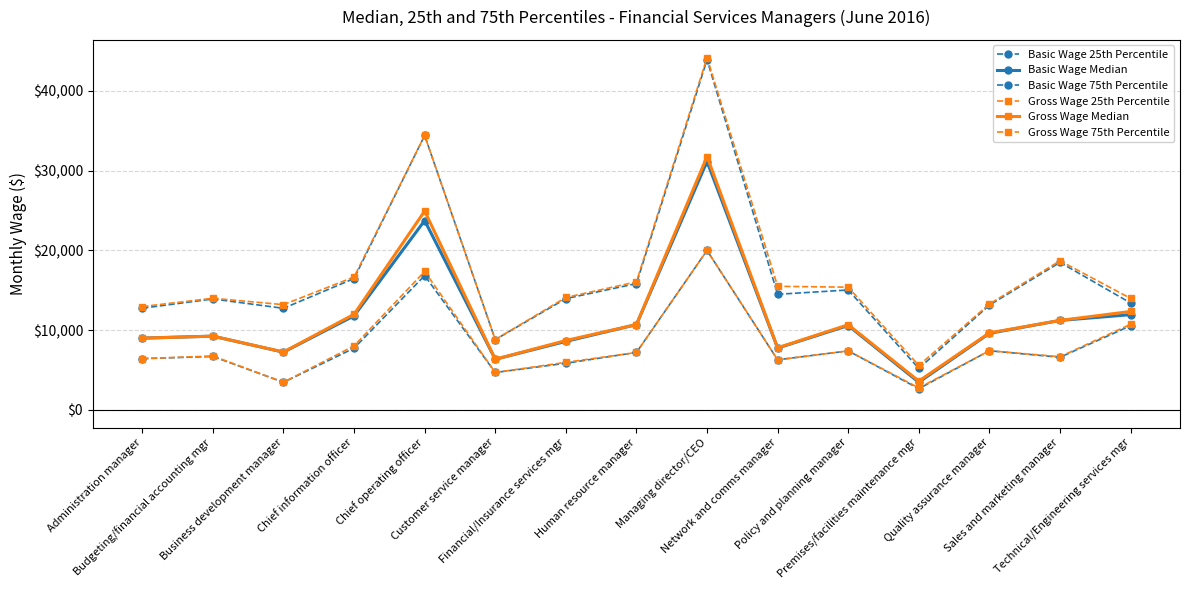

The value of Gross Wage 75th Percentile at Network and comms manager is 25536. True or false?

False